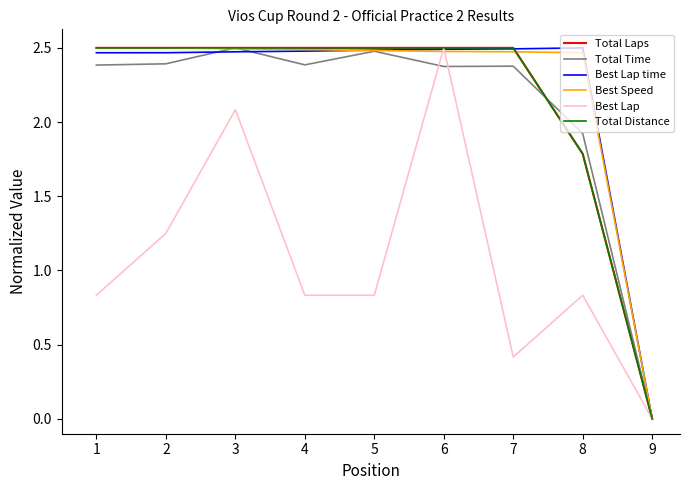

How many lines are shown in the chart?

6